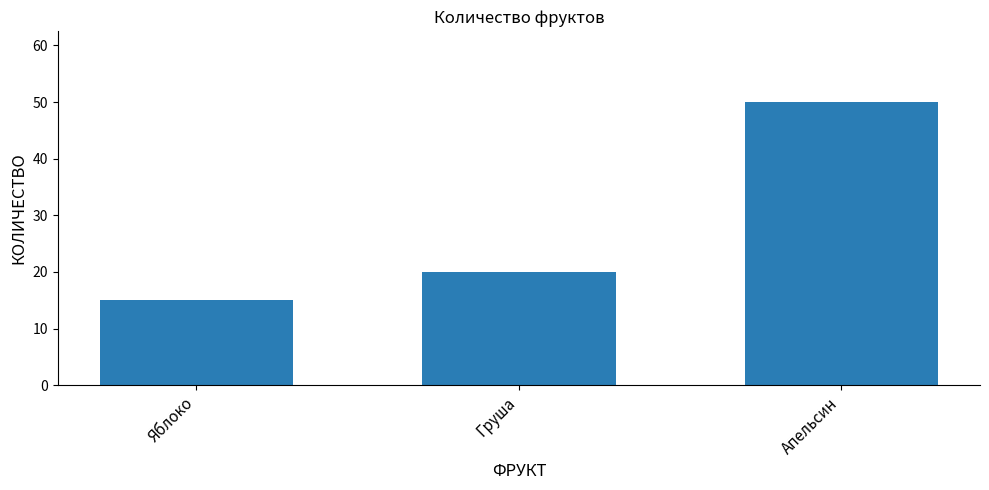

List the labels in order of value, largest first.

Апельсин, Груша, Яблоко